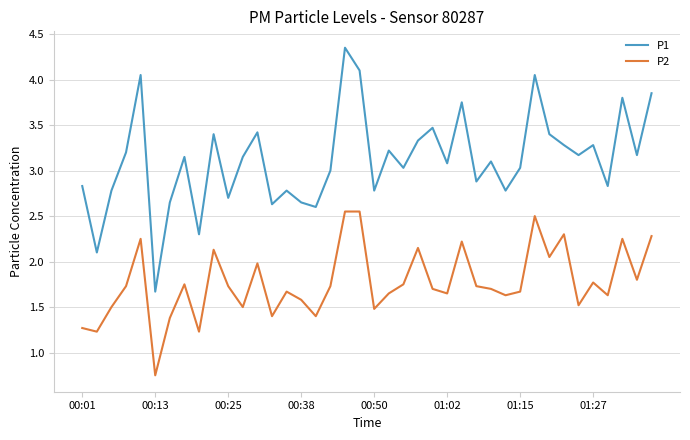

List the series in order of their peak value, highest first.

P1, P2